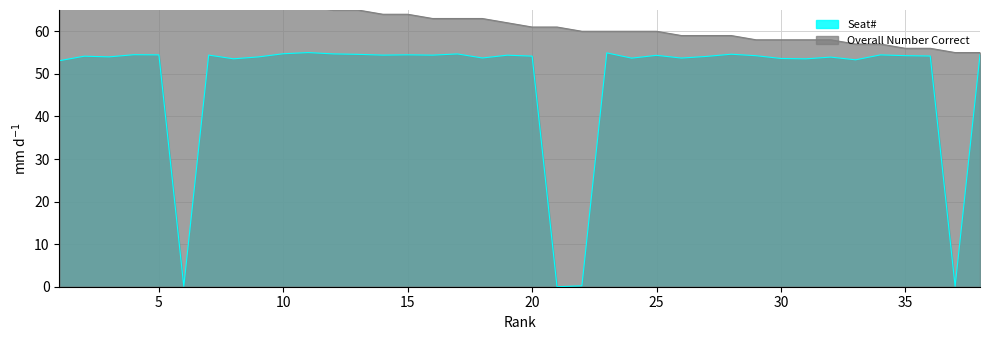

What value does the Overall Number Correct series have at 8?

67.0